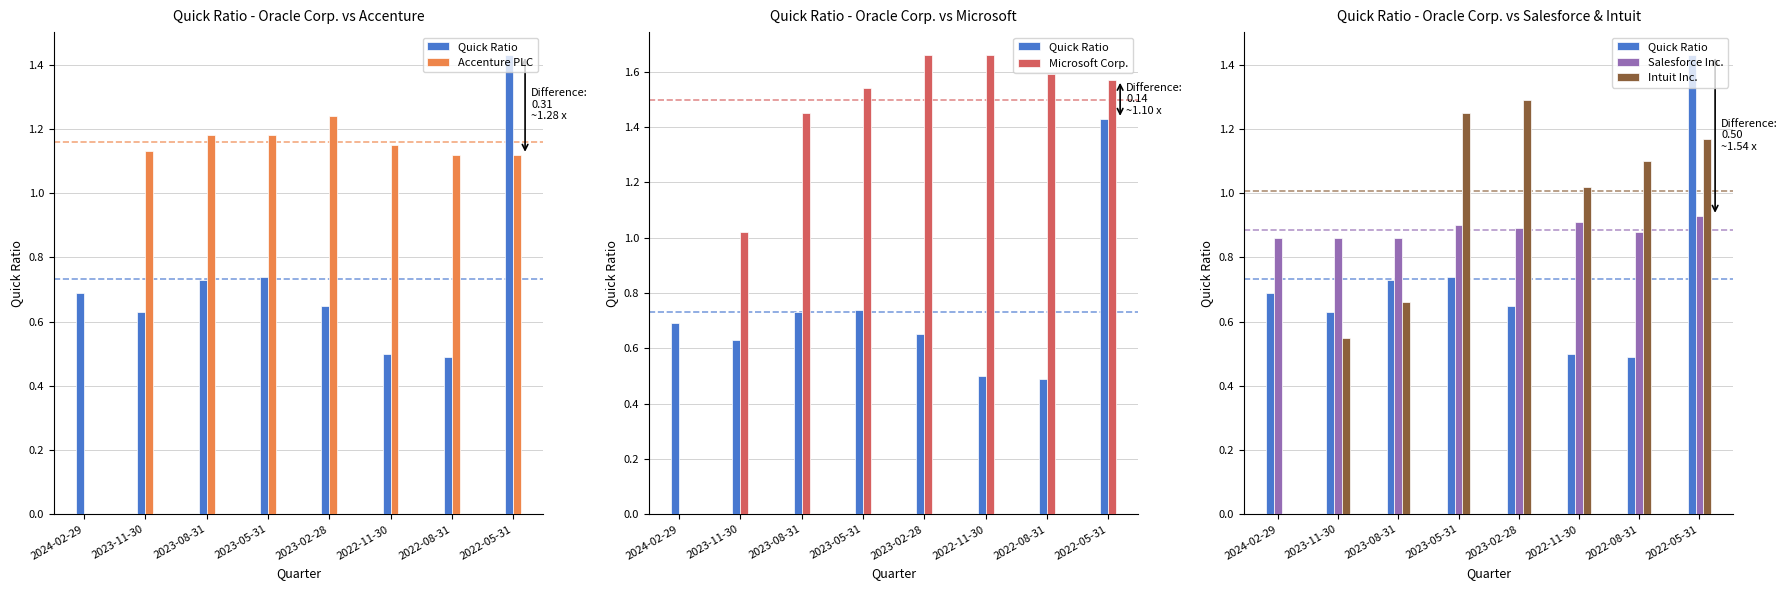

At 2023-11-30, list the series in order from smallest to largest.

Intuit Inc., Quick Ratio, Salesforce Inc., Microsoft Corp., Accenture PLC